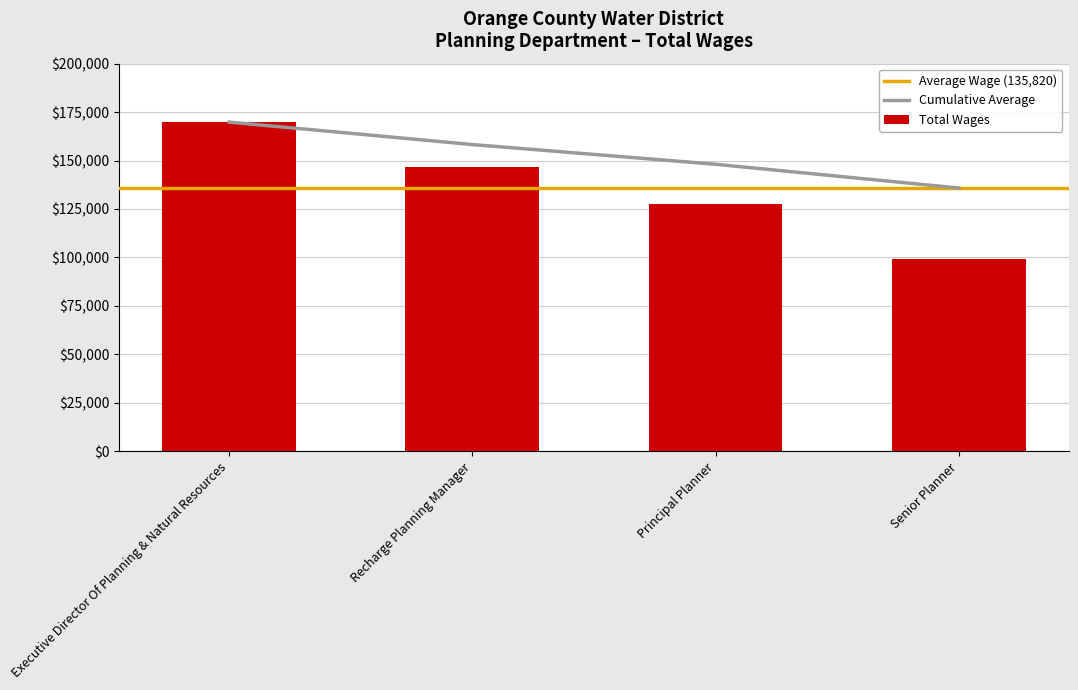

What is the maximum value shown in the chart?

169845